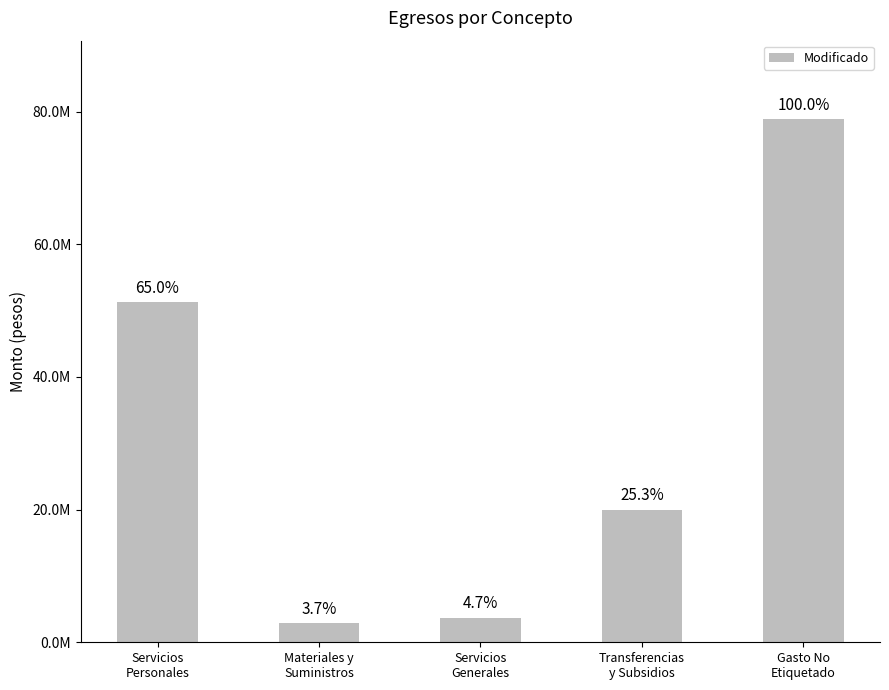

List the labels in order of value, smallest first.

Materiales y
Suministros, Servicios
Generales, Transferencias
y Subsidios, Servicios
Personales, Gasto No
Etiquetado